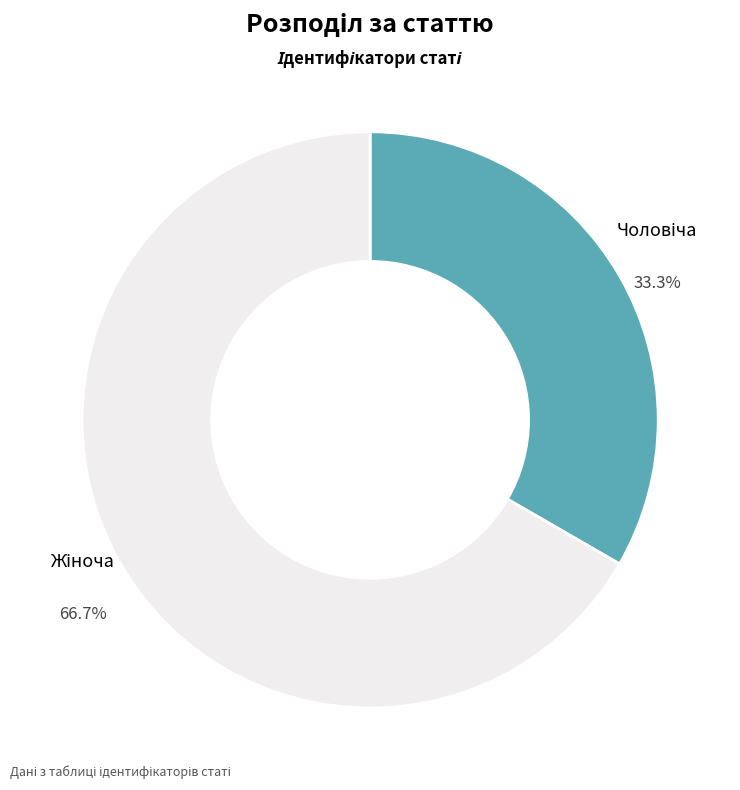

Is there any slice that represents more than half of the pie?

Yes